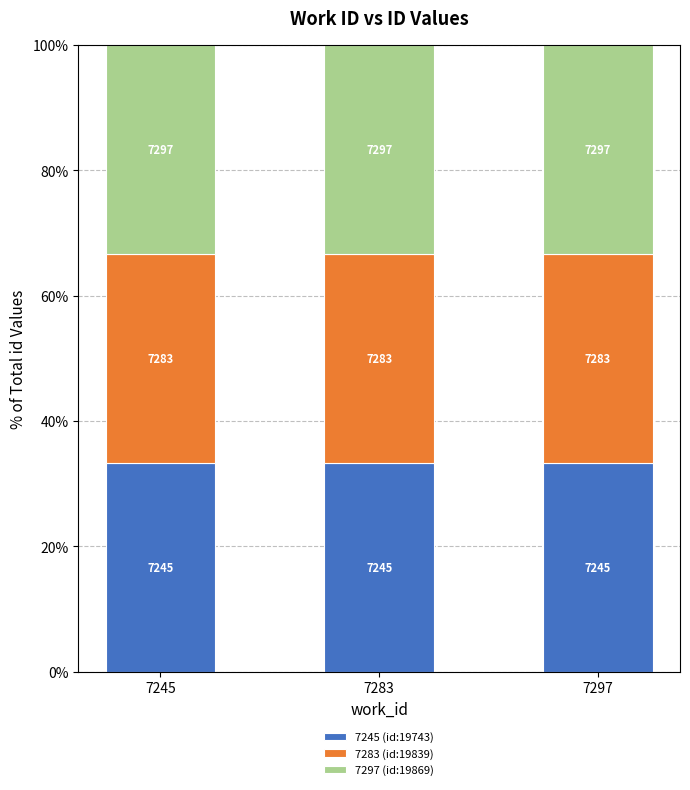

The value of 7245 (id:19743) at 7283 is 33.2. True or false?

True